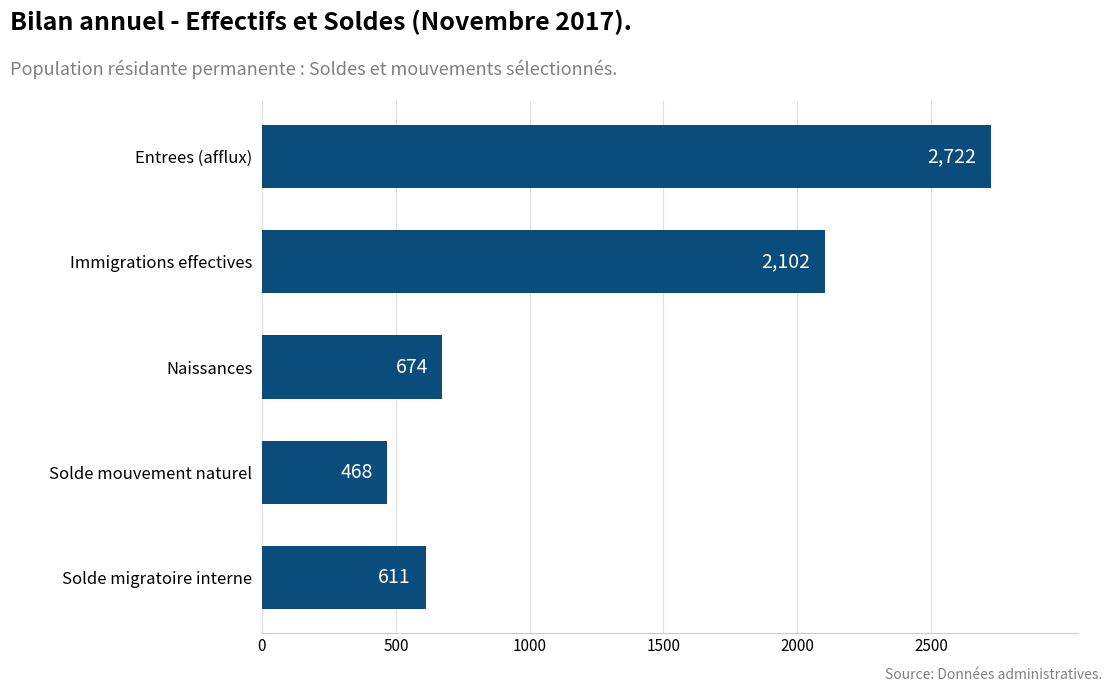

At which category does the chart reach its minimum across all series?

Solde mouvement naturel